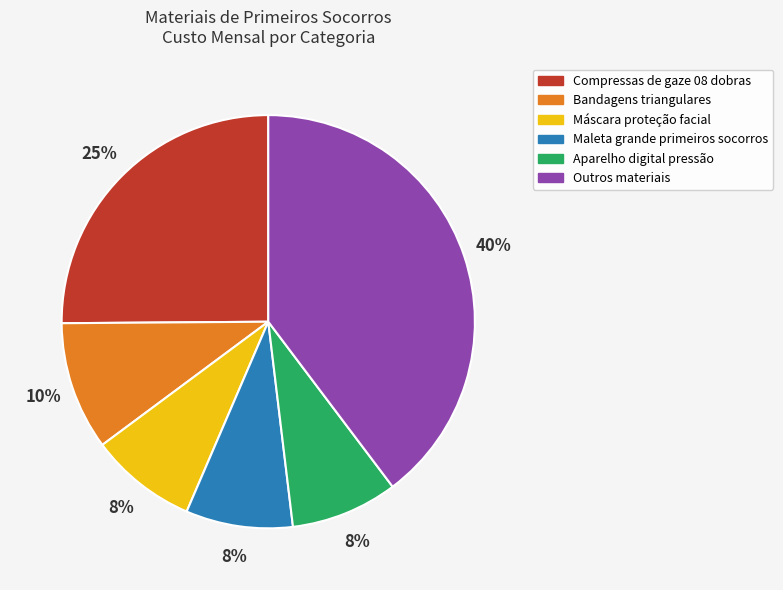

How many segments does this pie chart have?

6